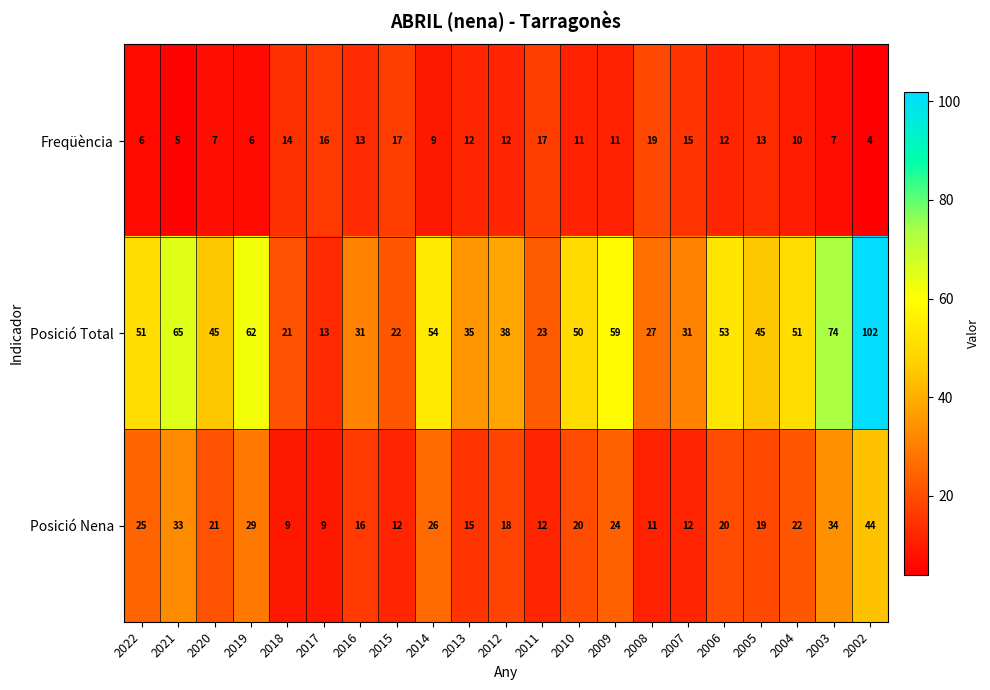

The value of Posició Nena at 2015 is 12. True or false?

True